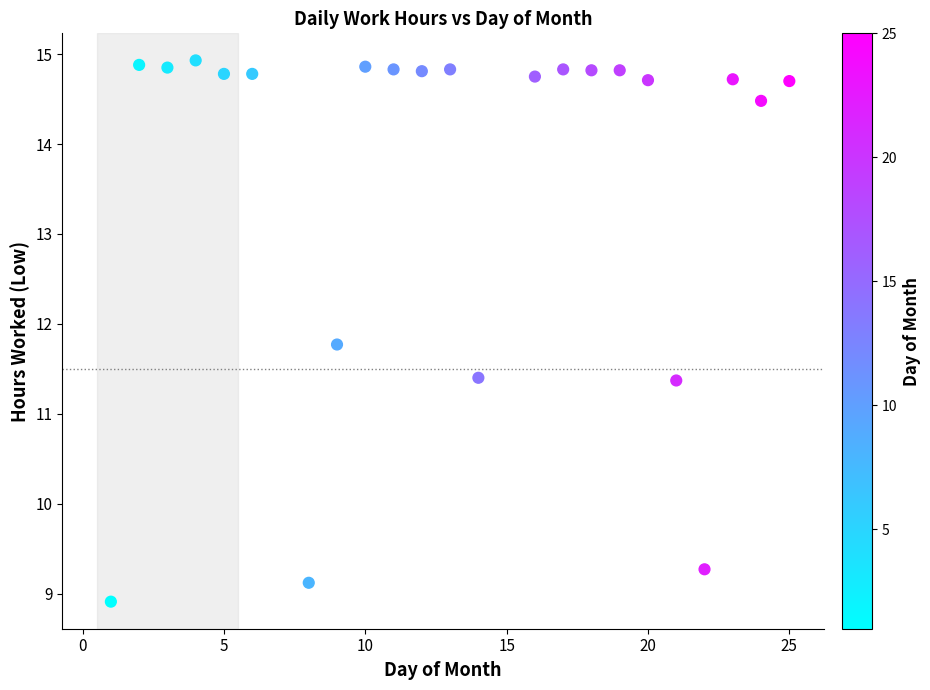

What is the range of Y values (max minus min)?

6.0